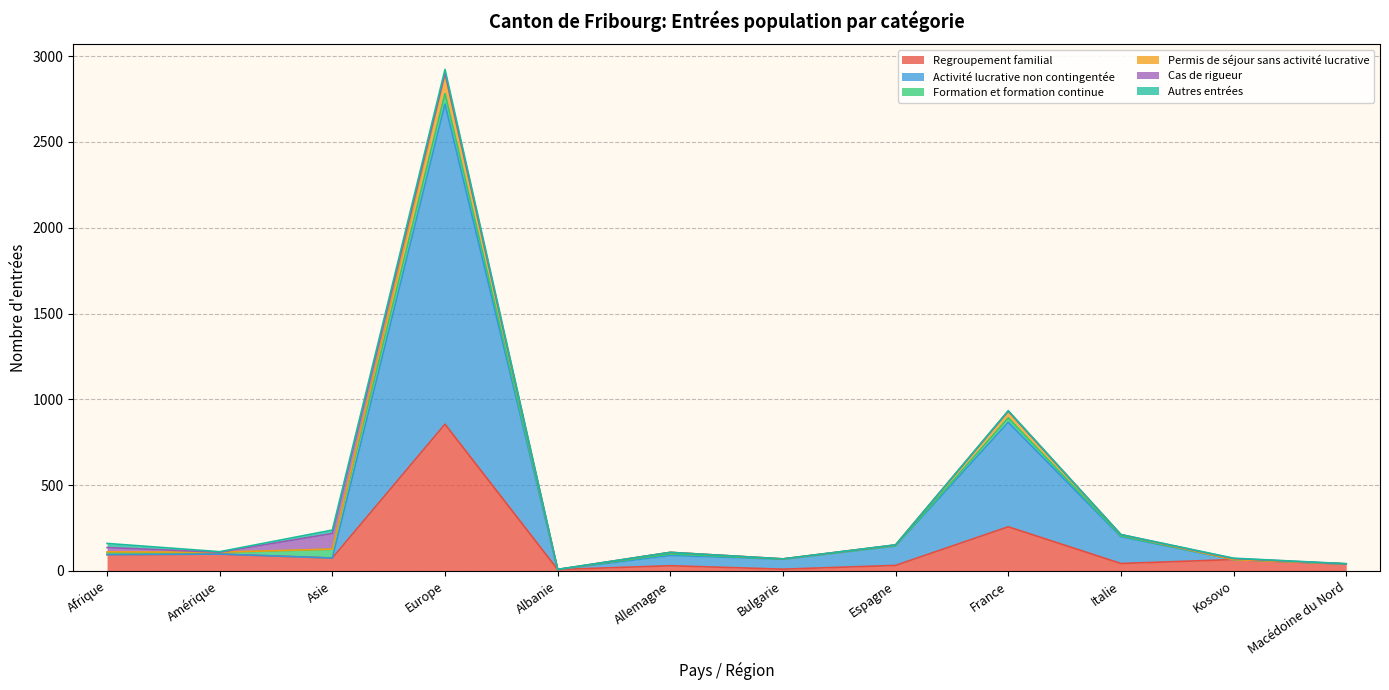

Is the value of Regroupement familial at Espagne greater than the value of Activité lucrative non contingentée at Italie?

No